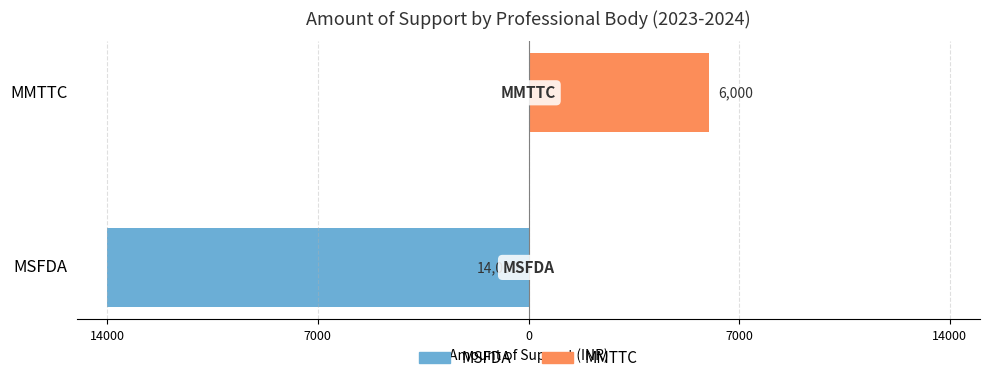

What is the difference between the maximum and minimum values in the MSFDA series?

14000